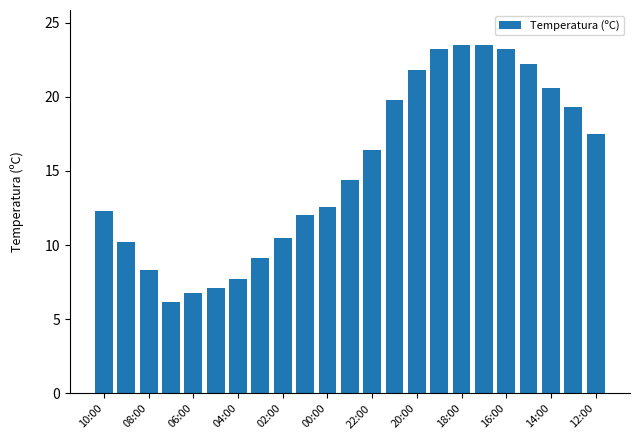

How many distinct data groups are displayed?

1